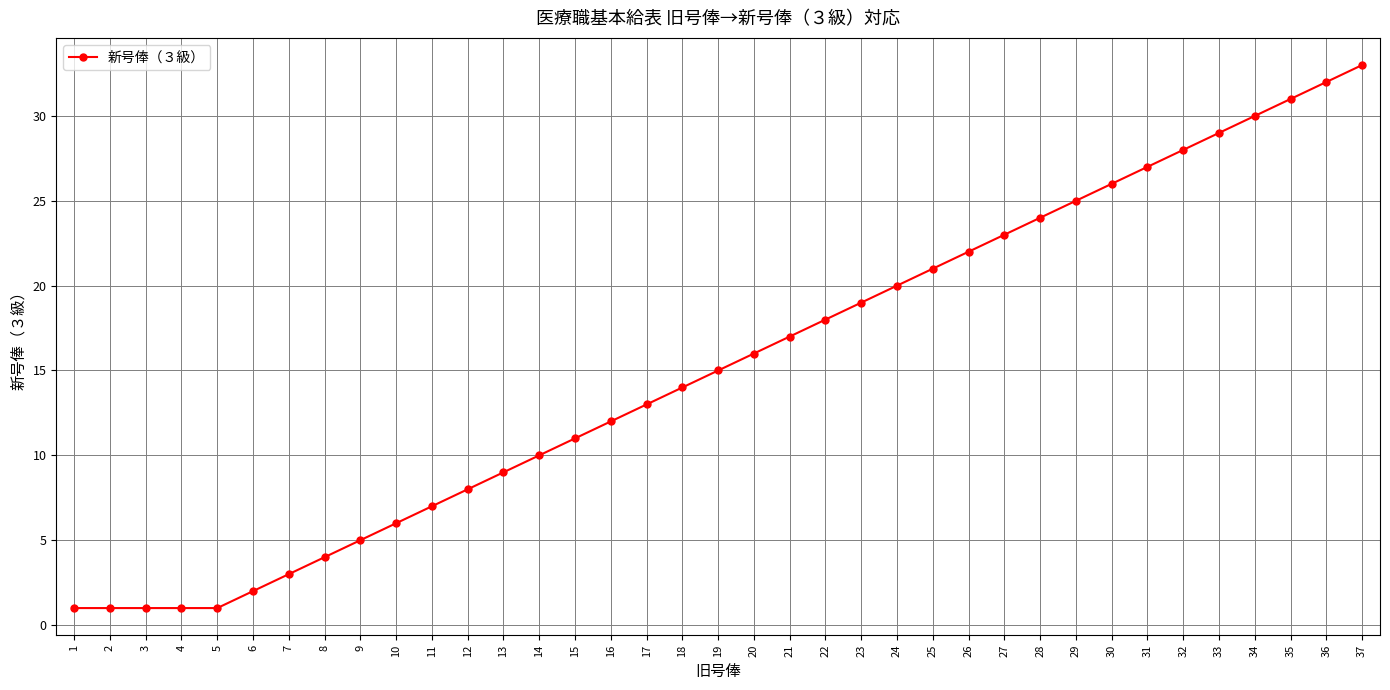

What is the difference between the values at 12 and 34?

22